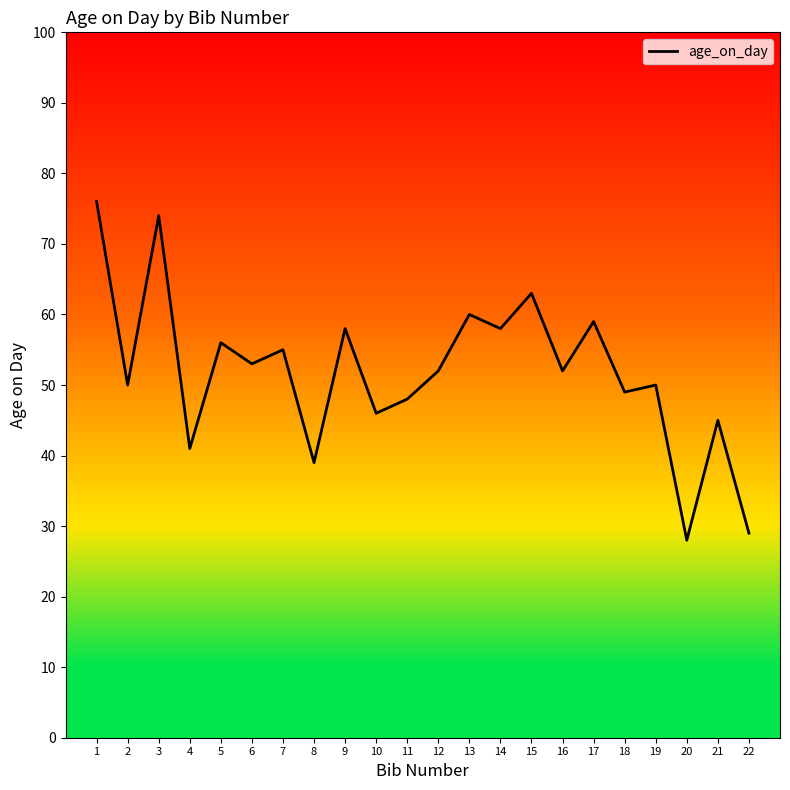

True or false: there are more than 2 points higher than both neighbors.

True